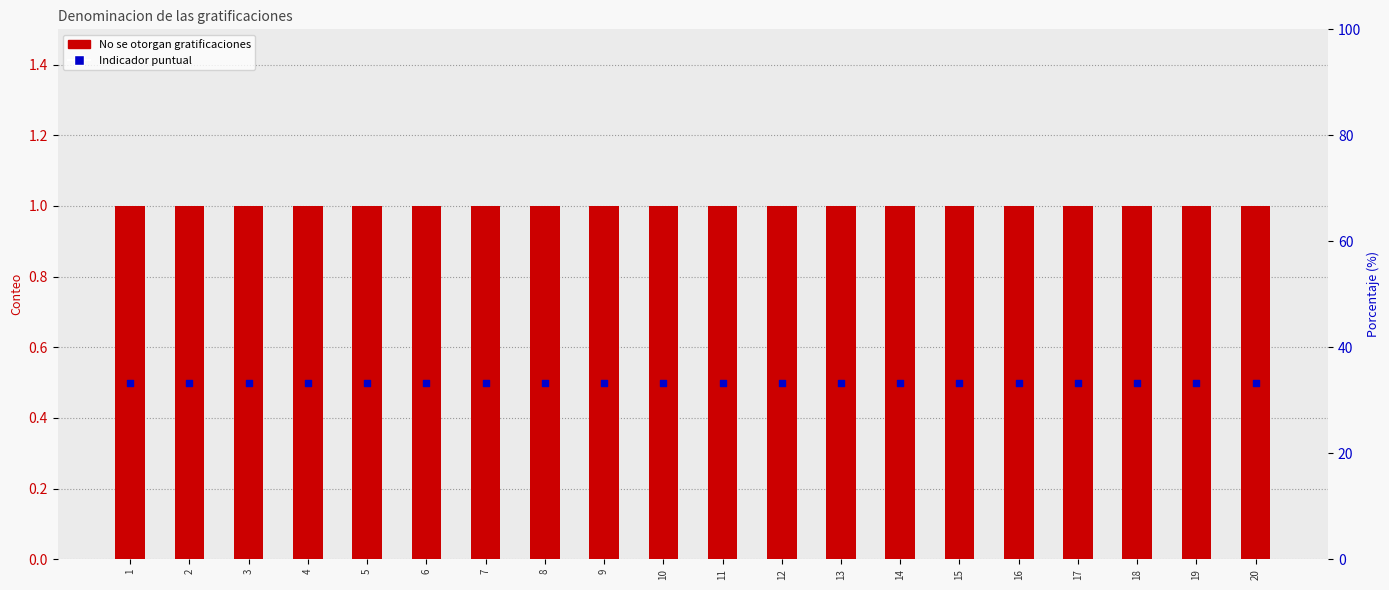

At which category is the sum across all series the highest?

1